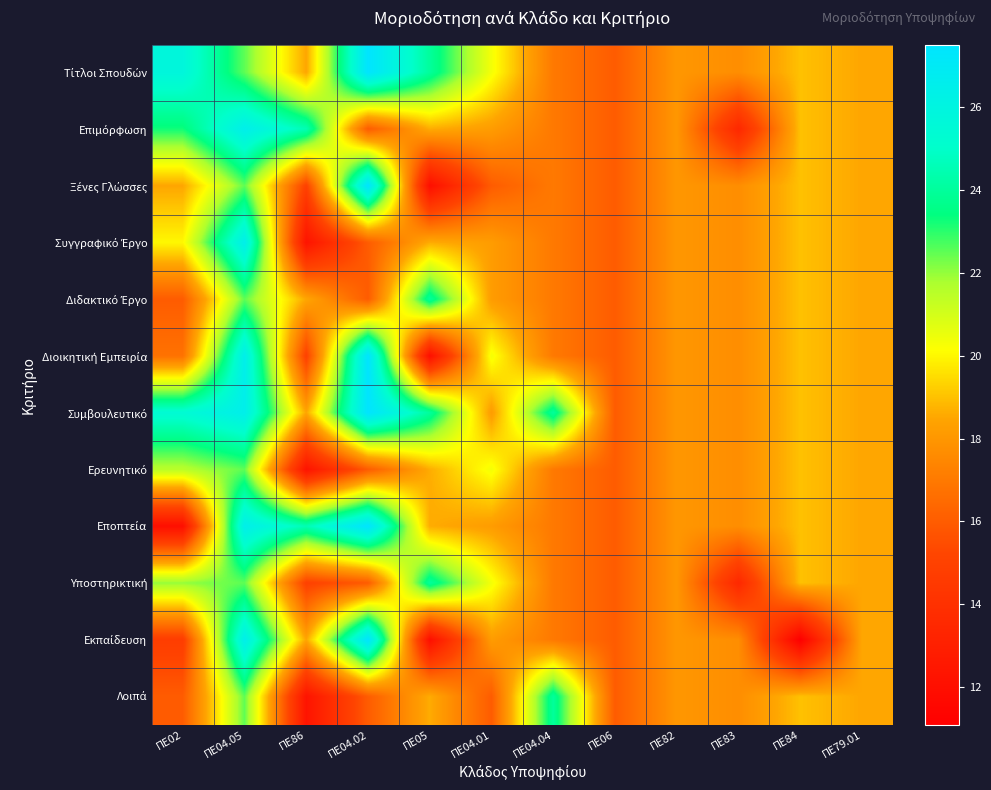

At which category is the sum across all series the highest?

ΠΕ04.05